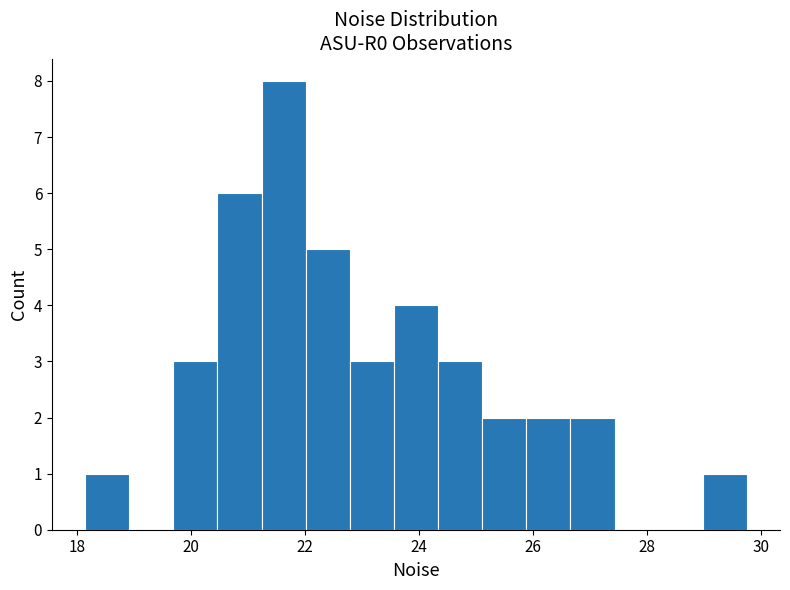

Read against the x-axis, roughly where is the centre of the tallest bar?

21.6